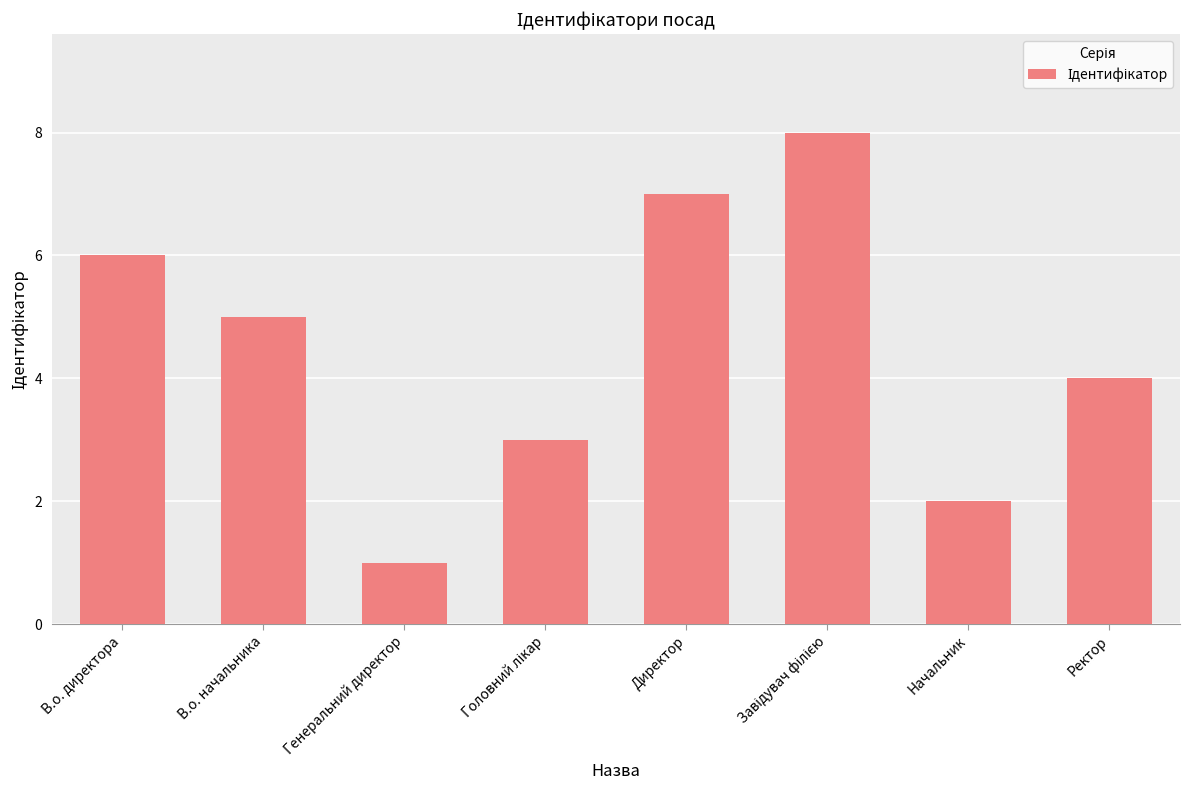

At which category does the chart reach its minimum across all series?

Генеральний директор